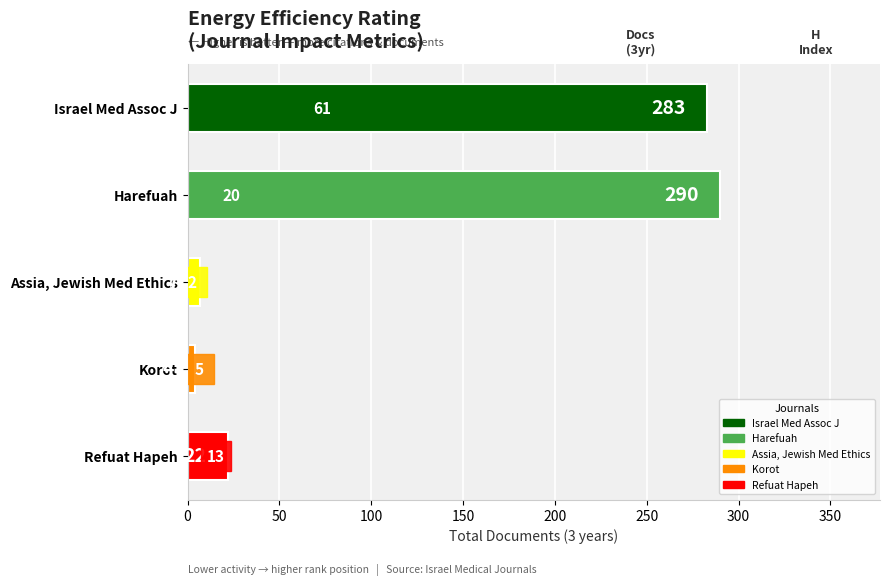

List the labels in order of value, smallest first.

Korot, Assia, Jewish Med Ethics, Refuat Hapeh, Israel Med Assoc J, Harefuah